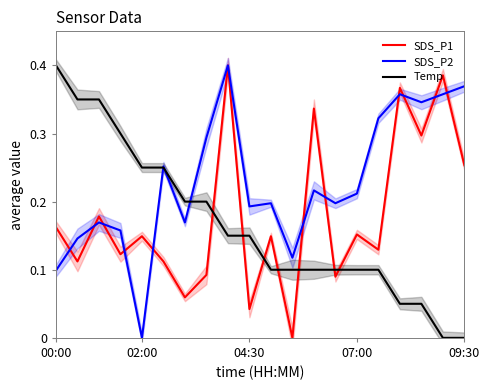

True or false: SDS_P1 and Temp cross at least once.

True